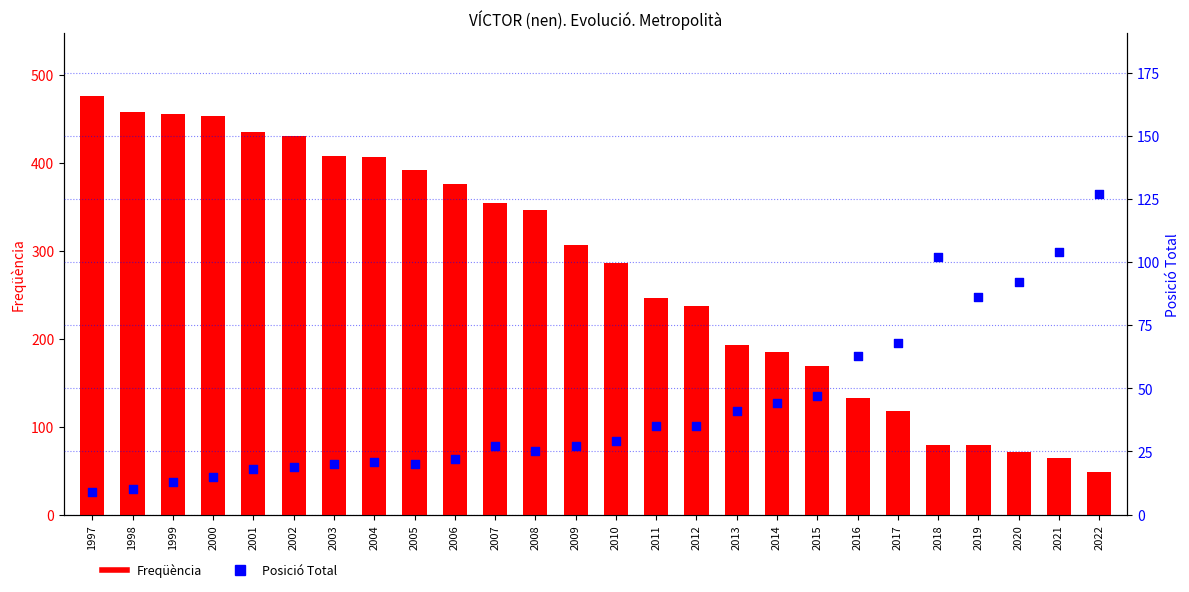

What are all the series names shown in the legend?

Freqüència, Posició Total